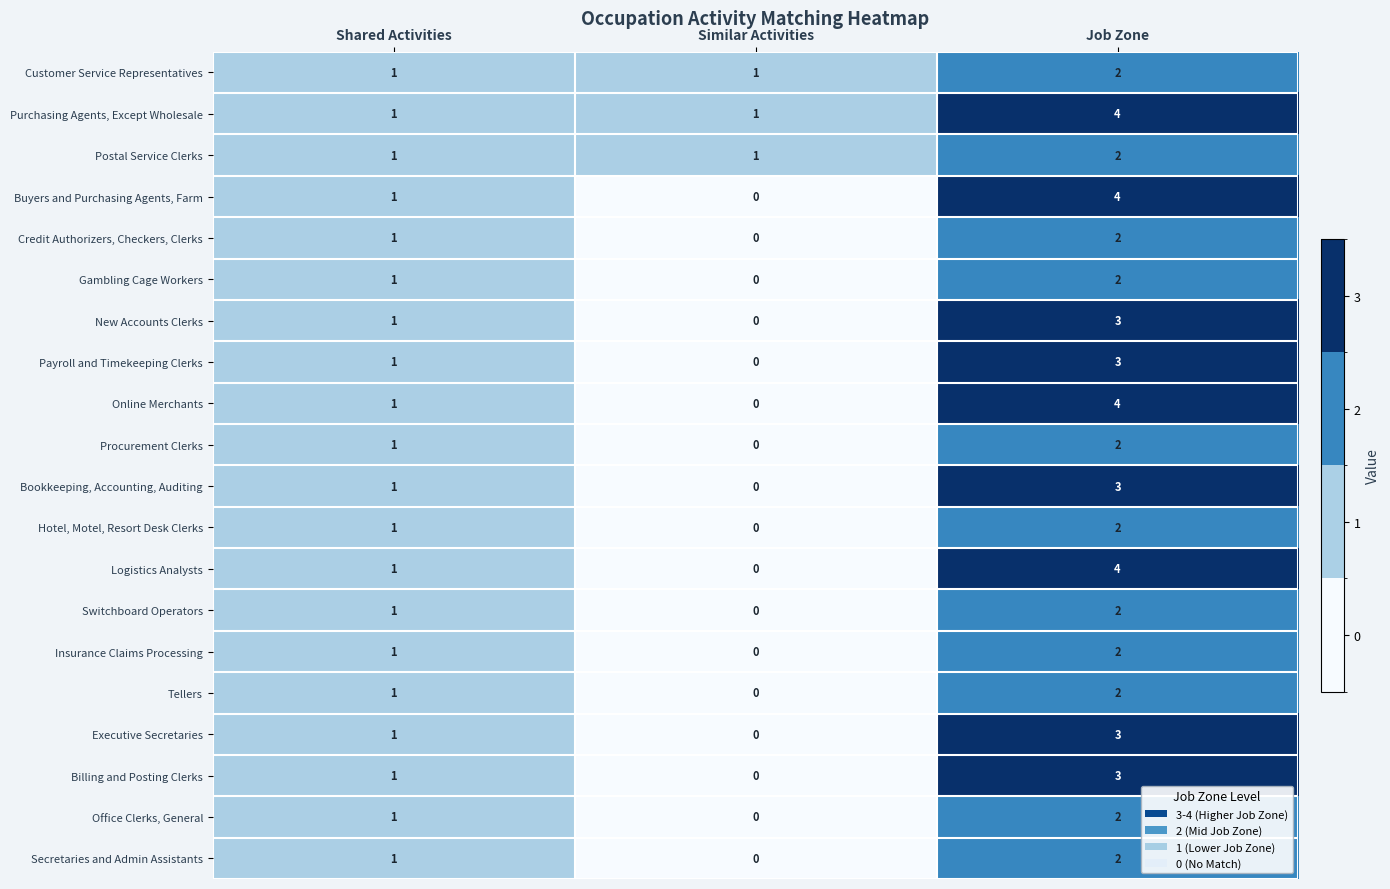

What is the highest value of the Online Merchants series?

4